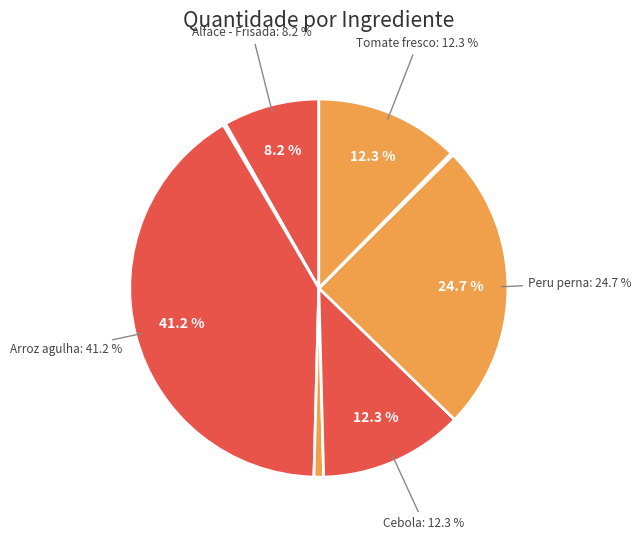

Which category has the biggest portion of the pie?

Arroz agulha